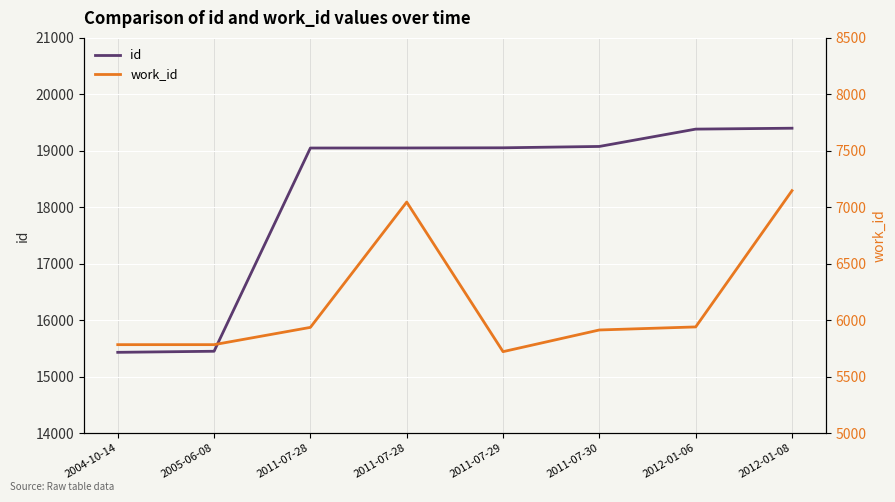

True or false: id has more than 2 points higher than both neighbors.

False